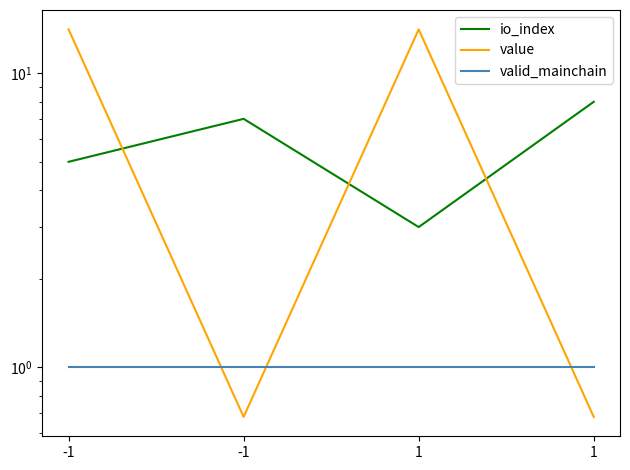

Reading left to right, list all the values displayed in this chart.

io_index: -1=5.0	-1=7.0	1=3.0	1=8.0
value: -1=14.1	-1=0.7	1=14.1	1=0.7
valid_mainchain: -1=1.0	-1=1.0	1=1.0	1=1.0